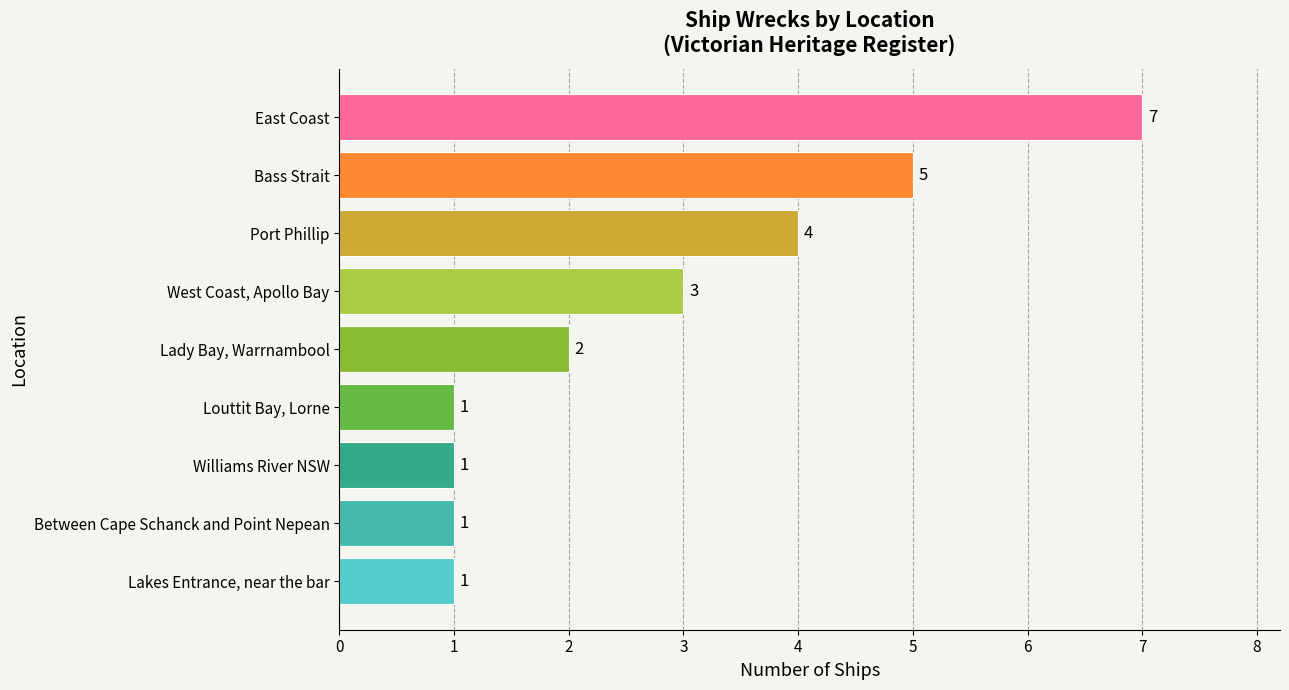

Where is the data nearest to the value 4?

Port Phillip